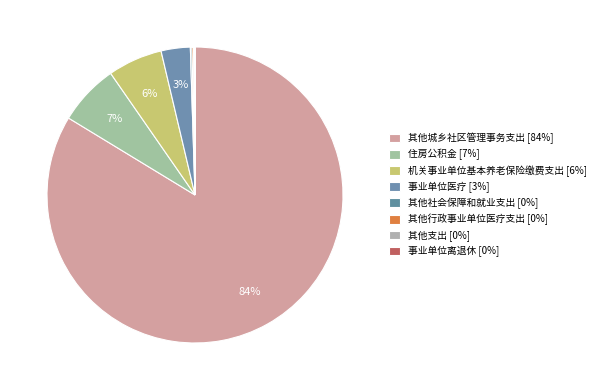

Does 其他城乡社区管理事务支出 represent more than half of the total?

Yes